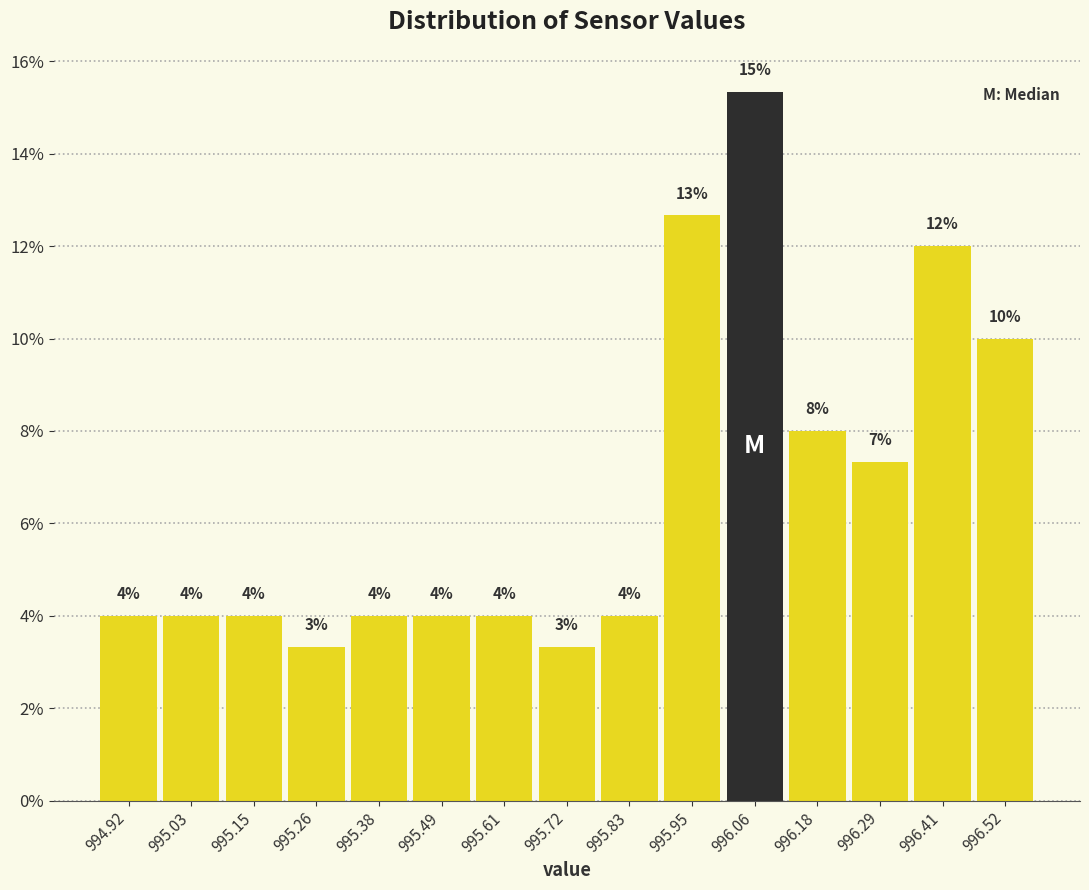

Which range on the x-axis has the tallest bar?

996.00 to 996.12